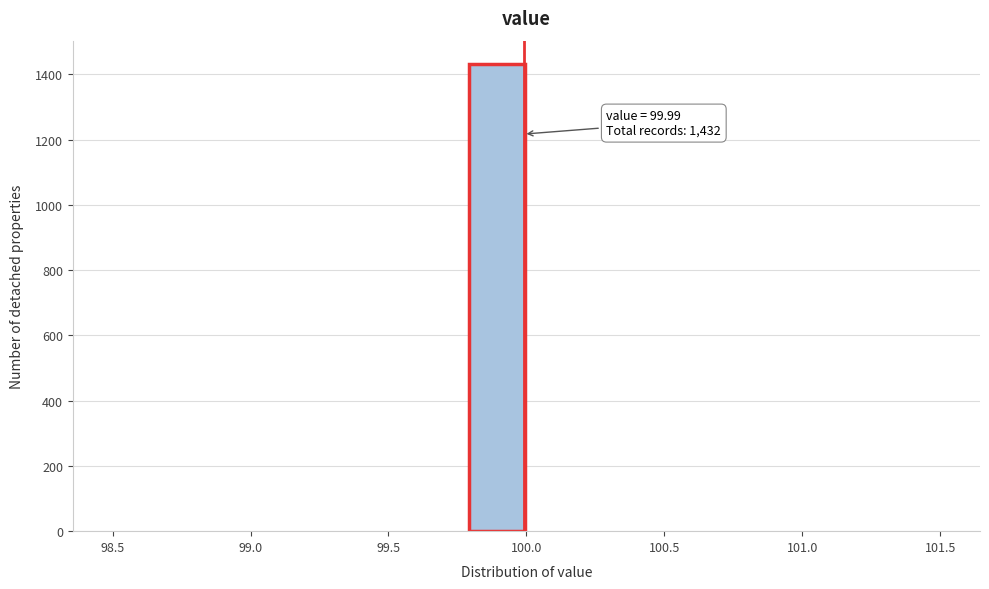

Over which range of the x-axis is the bar tallest?

99.80 to 100.00